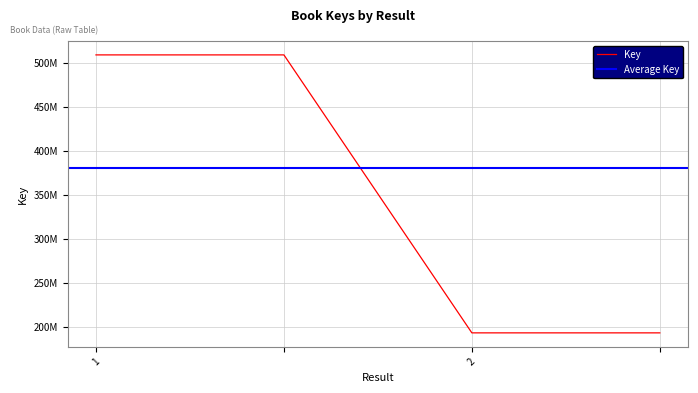

How many values are below 509216417?

2